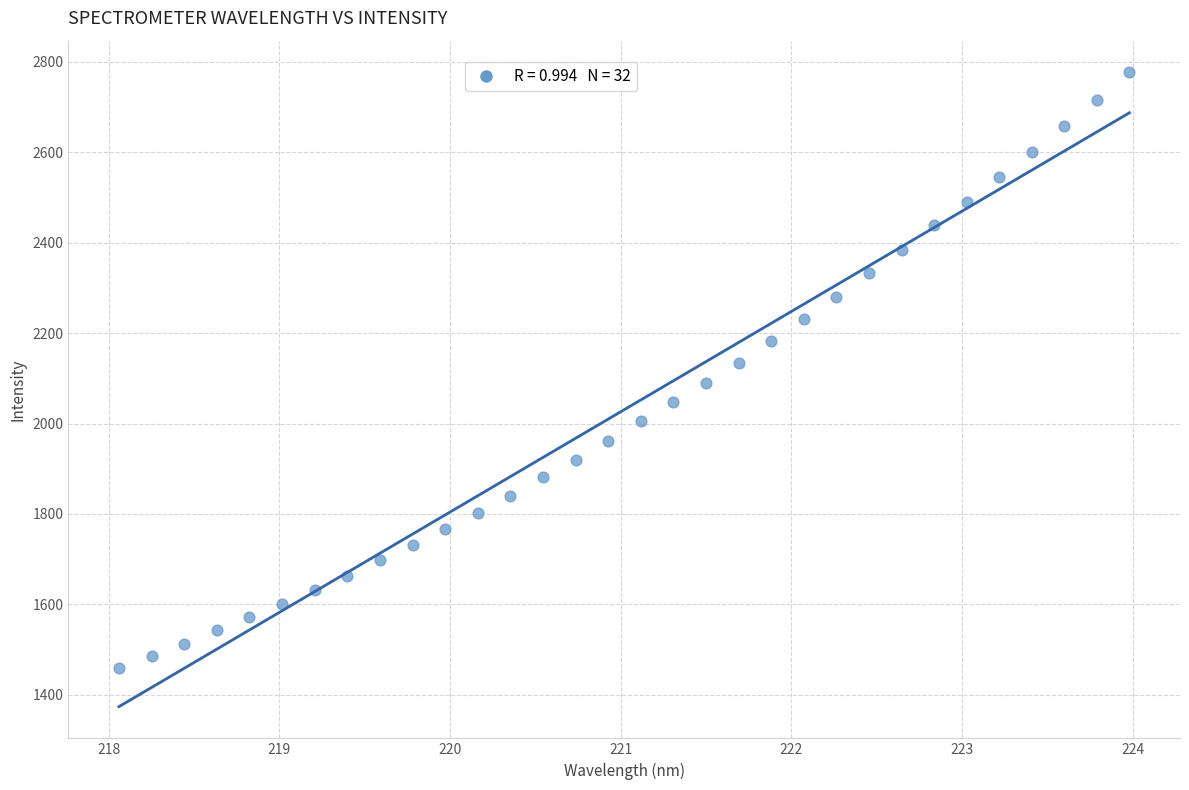

What is the range of Y values (max minus min)?

1317.2